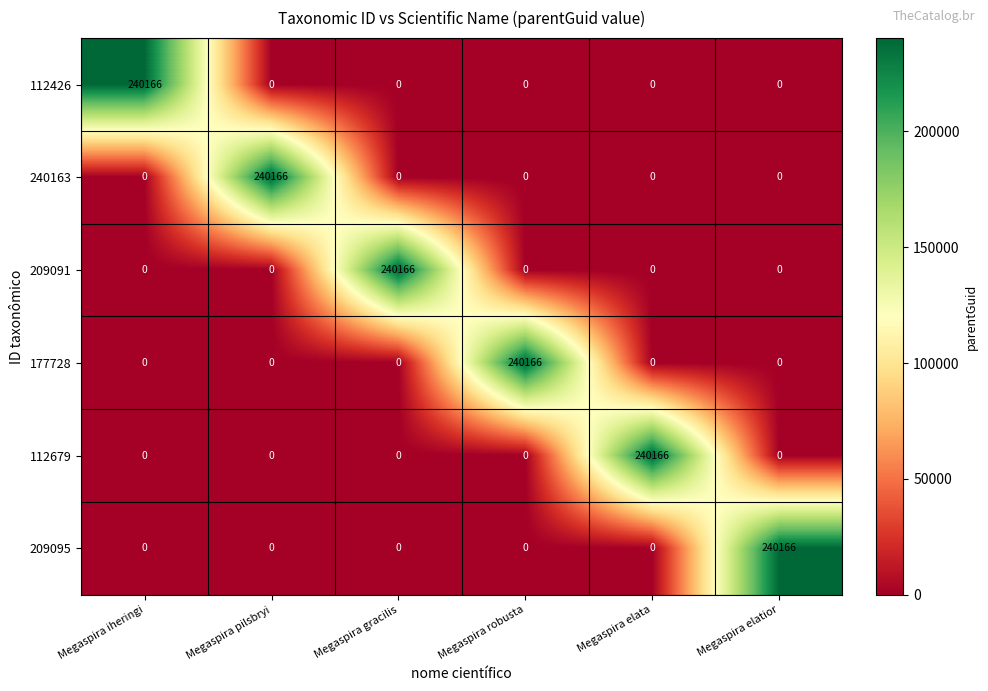

At how many categories does at least one series exceed 209592?

6